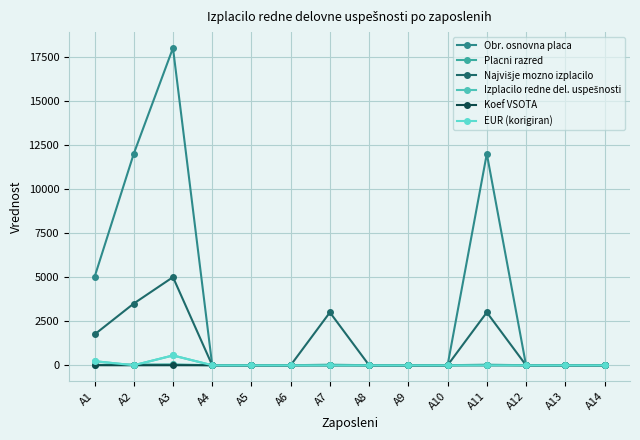

Reading left to right, transcribe all the data shown in this chart.

Obr. osnovna placa: A1=5000.0	A2=12000.0	A3=18000.0	A4=0.0	A5=0.0	A6=0.0	A7=0.0	A8=0.0	A9=0.0	A10=0.0	A11=12000.0	A12=0.0	A13=0.0	A14=0.0
Placni razred: A1=20.0	A2=40.0	A3=48.0	A4=0.0	A5=0.0	A6=0.0	A7=34.0	A8=0.0	A9=0.0	A10=0.0	A11=34.0	A12=0.0	A13=0.0	A14=0.0
Najvišje mozno izplacilo: A1=1746.6	A2=3501.4	A3=5000.0	A4=0.0	A5=0.0	A6=0.0	A7=3000.0	A8=0.0	A9=0.0	A10=0.0	A11=3000.0	A12=0.0	A13=0.0	A14=0.0
Izplacilo redne del. uspešnosti: A1=231.8	A2=0.0	A3=556.4	A4=0.0	A5=0.0	A6=0.0	A7=0.0	A8=0.0	A9=0.0	A10=0.0	A11=0.0	A12=0.0	A13=0.0	A14=0.0
Koef VSOTA: A1=3.0	A2=0.0	A3=2.0	A4=0.0	A5=0.0	A6=0.0	A7=0.0	A8=0.0	A9=0.0	A10=0.0	A11=0.0	A12=0.0	A13=0.0	A14=0.0
EUR (korigiran): A1=231.8	A2=0.0	A3=556.4	A4=0.0	A5=0.0	A6=0.0	A7=0.0	A8=0.0	A9=0.0	A10=0.0	A11=0.0	A12=0.0	A13=0.0	A14=0.0